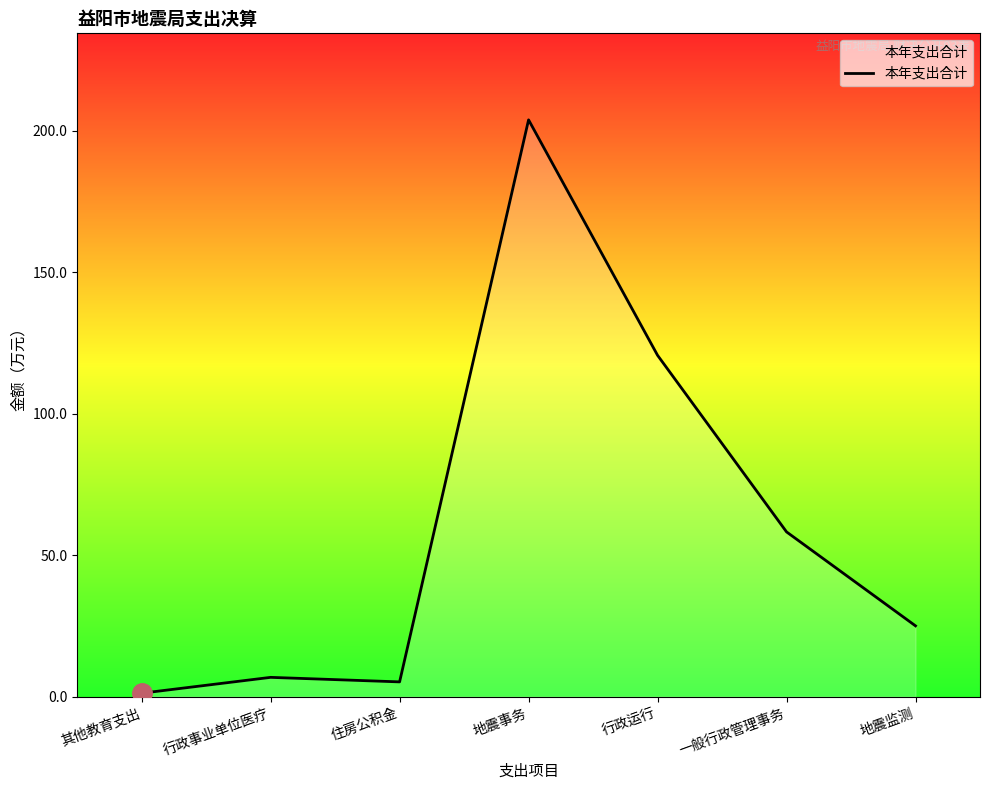

Count the number of categories in the chart.

7